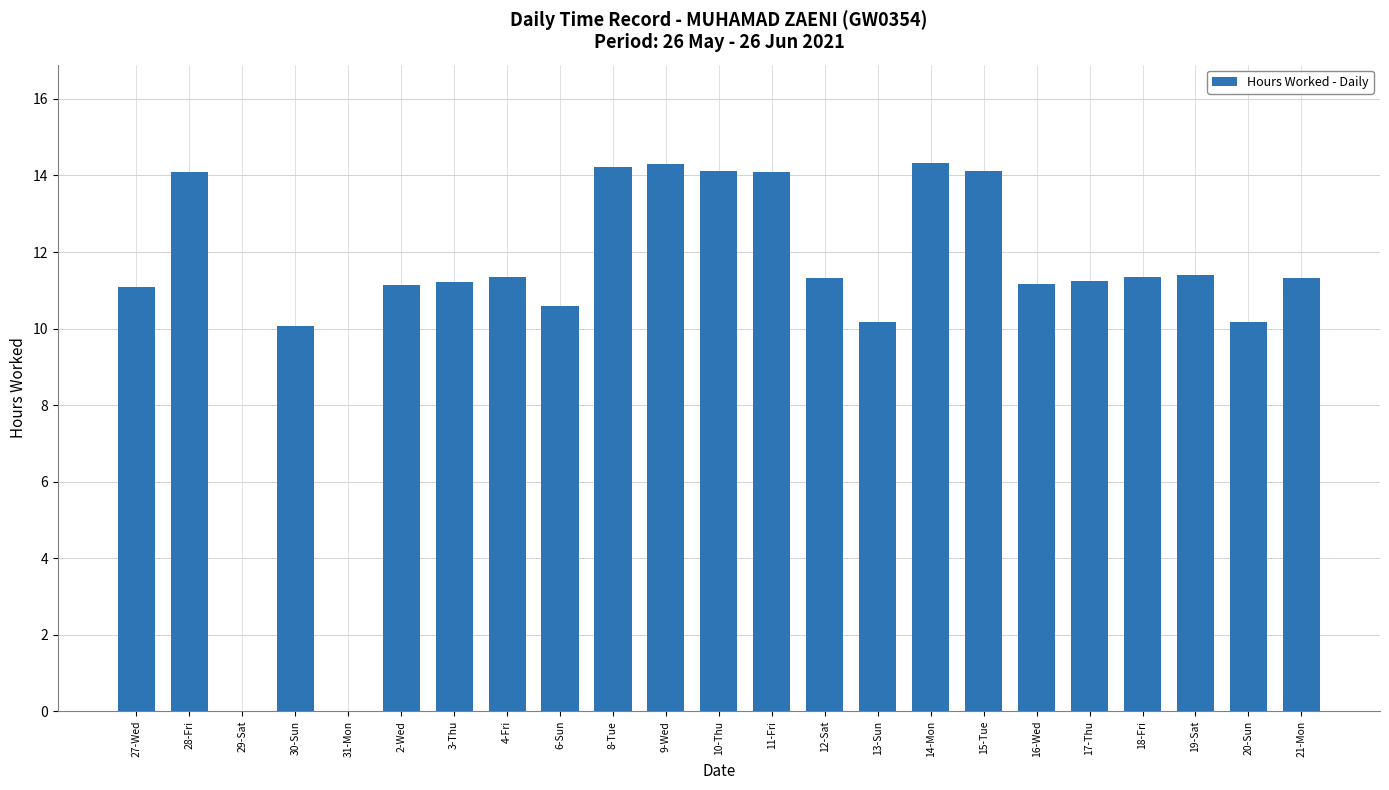

What is the change in value from 27-Wed to 11-Fri?

+3.0